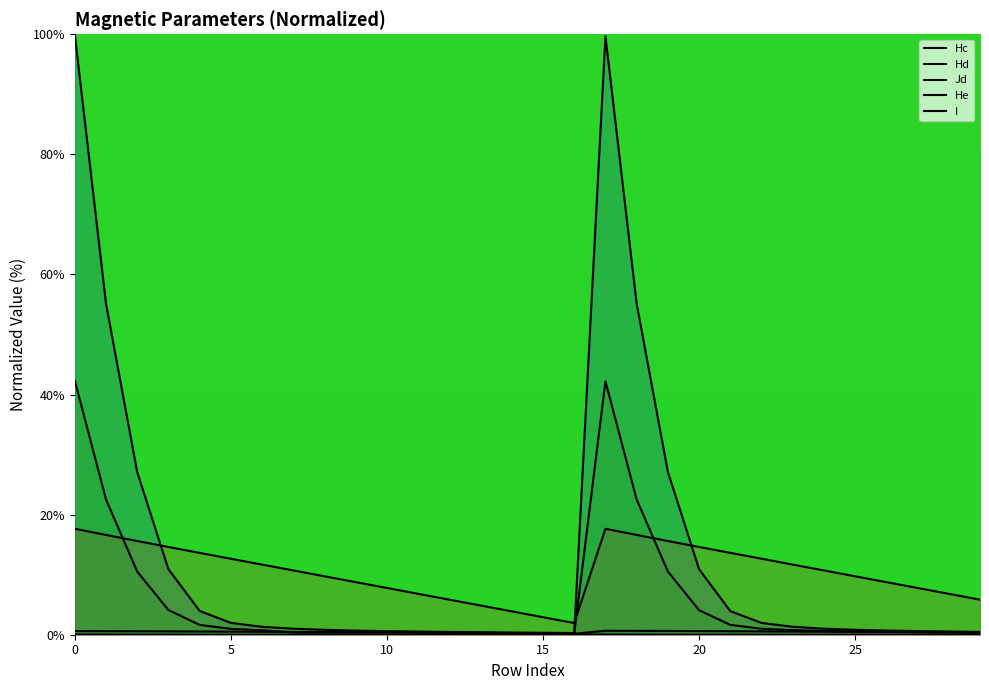

What value does the Hc series have at 50?

0.5